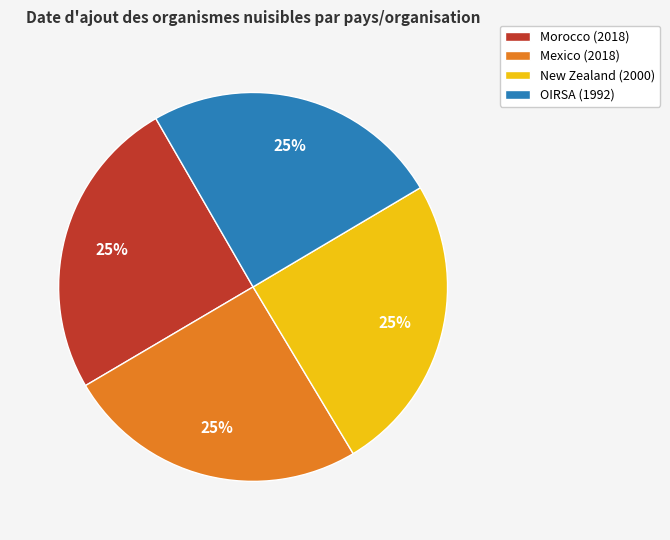

Is it true that New Zealand (2000) is 35% of the pie?

False